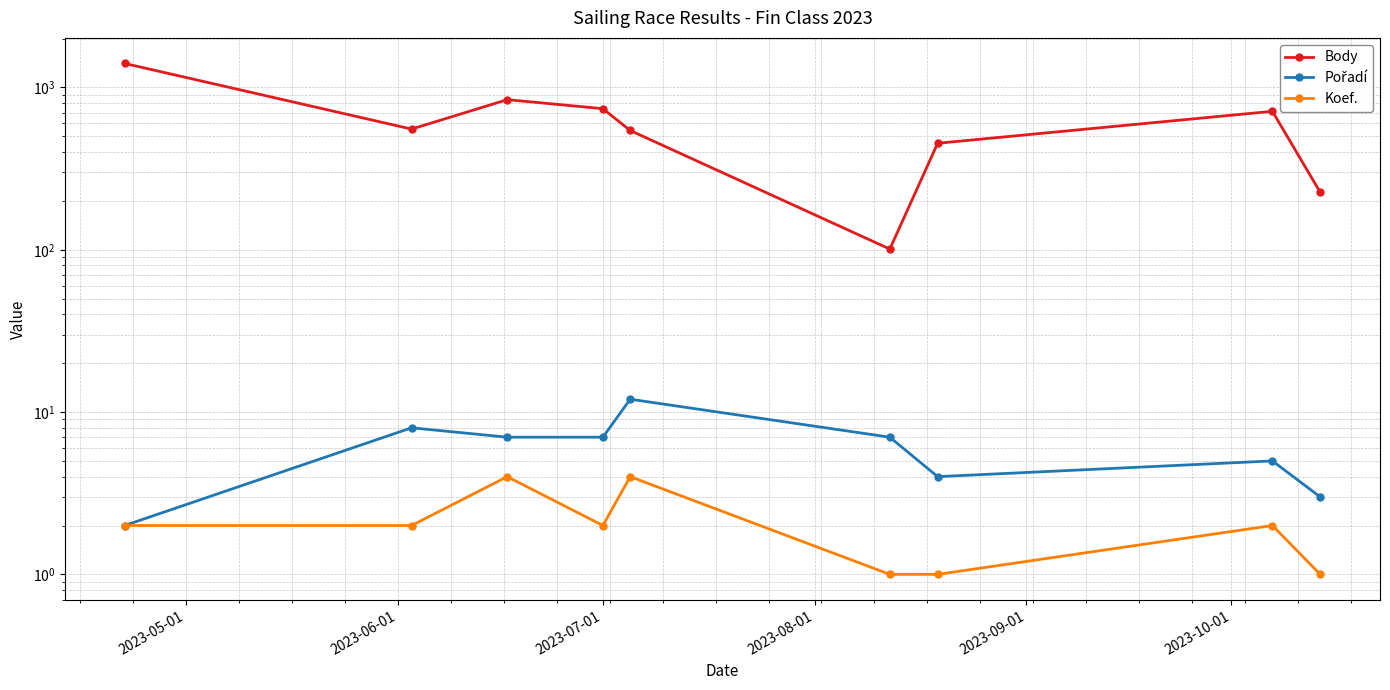

What is the value of the Koef. point at the 5th from the left?

4